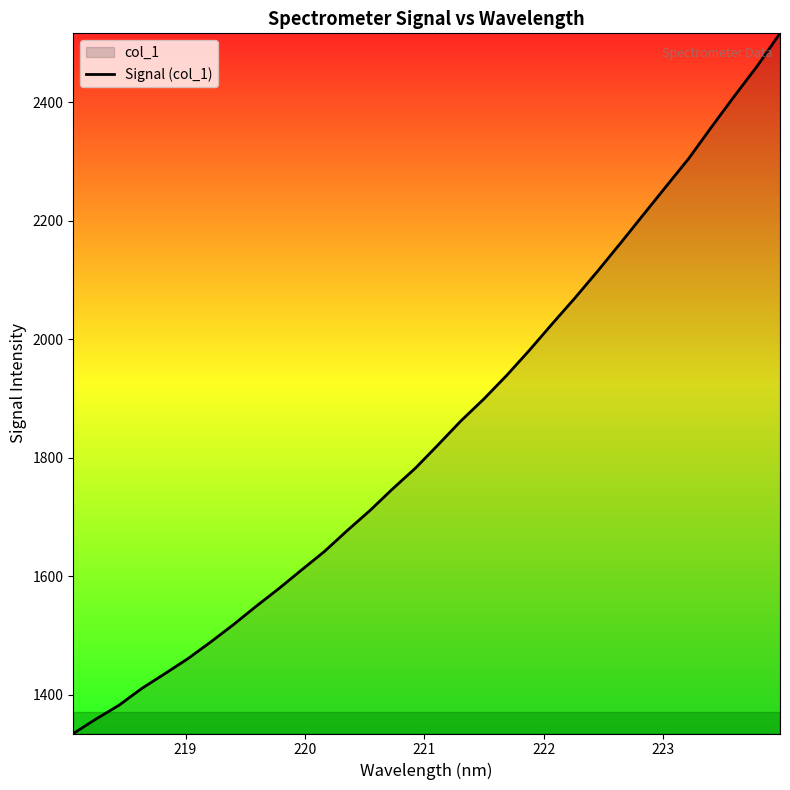

What is the minimum value shown in the chart?

1334.6